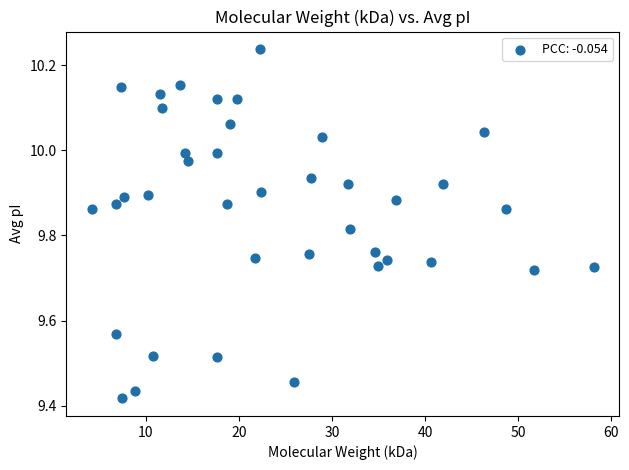

What is the range of X values (max minus min)?

54.0